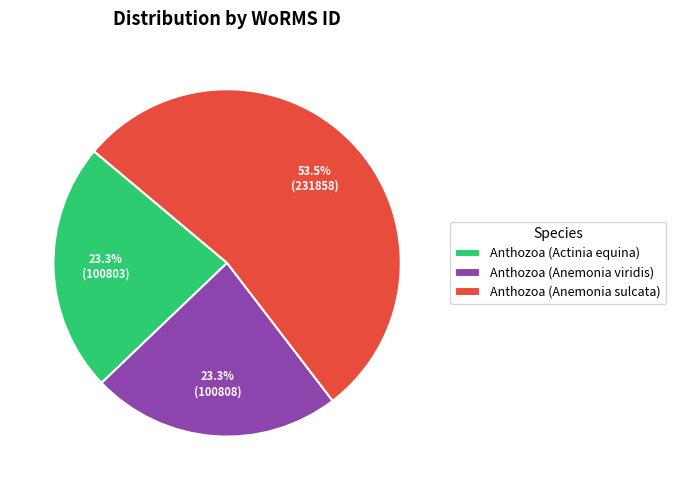

To the nearest percent, what is the average slice percentage?

33%